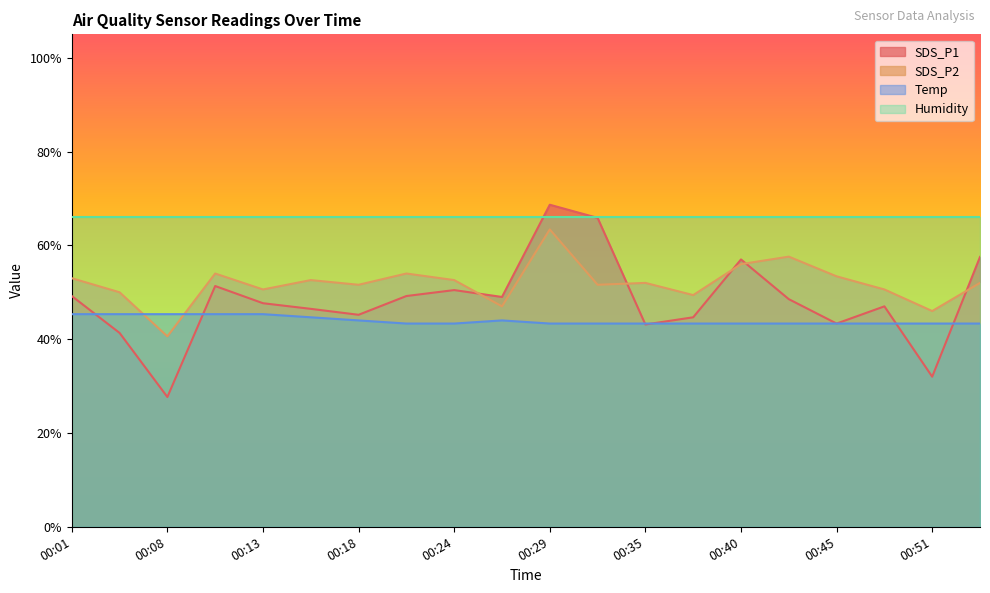

What is the sum of the SDS_P1 values at 00:21 and 00:51?

81.2